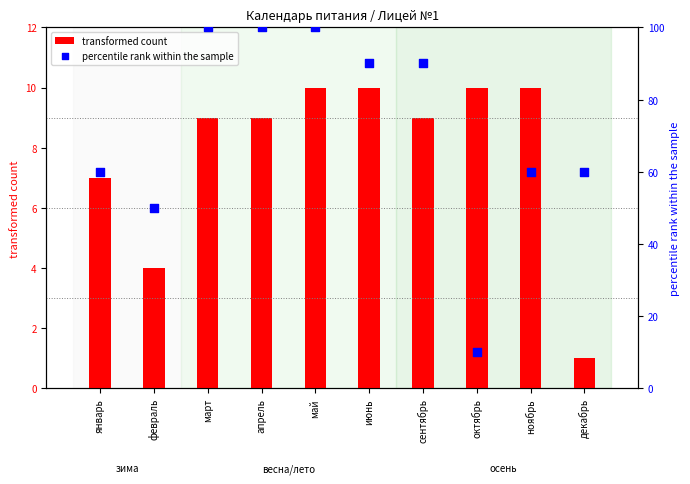

What are all the series names shown in the legend?

transformed count, percentile rank within the sample